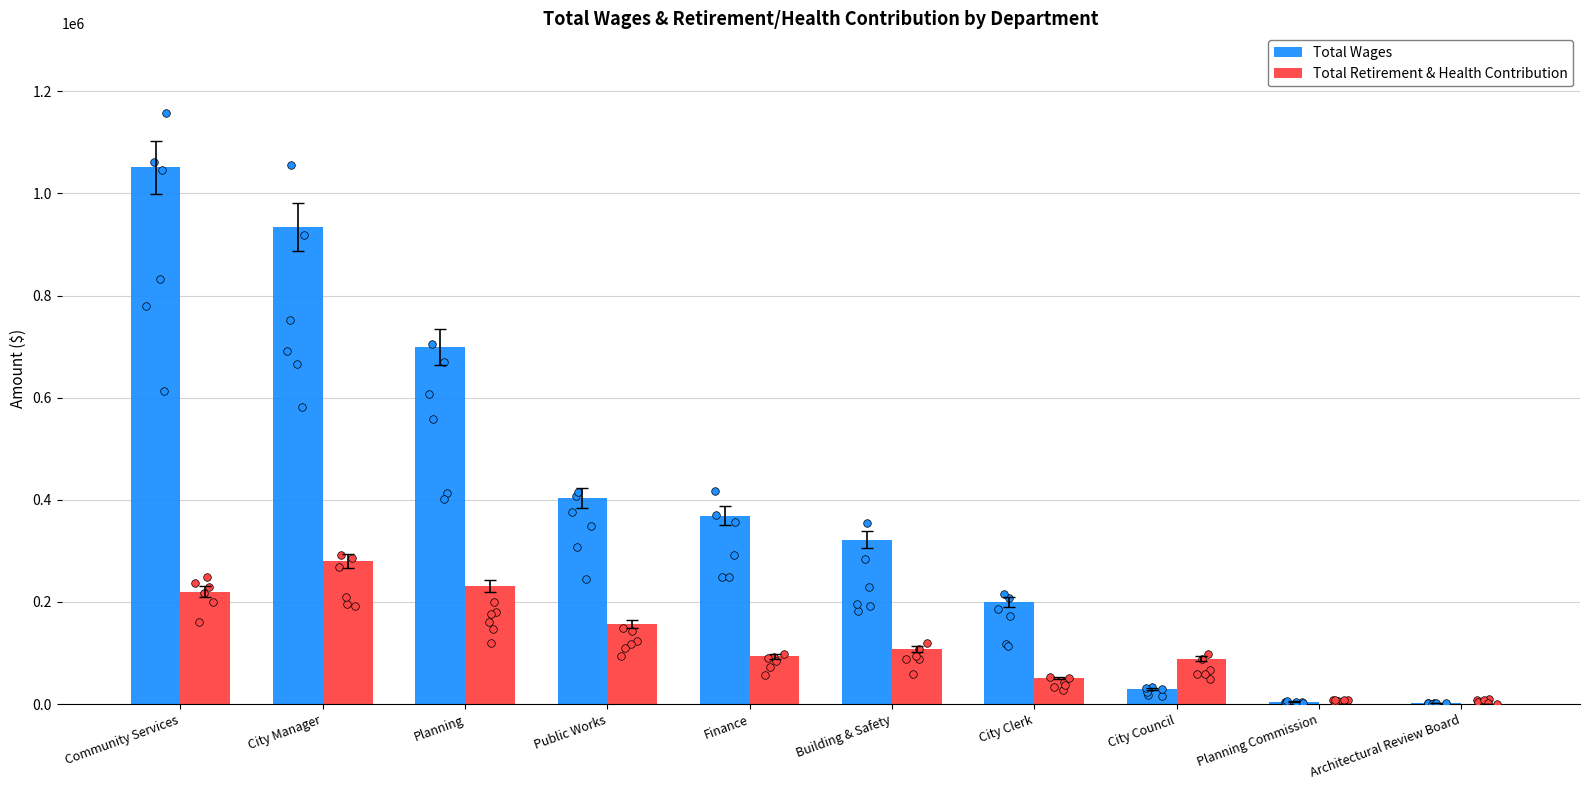

Which series has the widest spread of Y values?

Total Wages